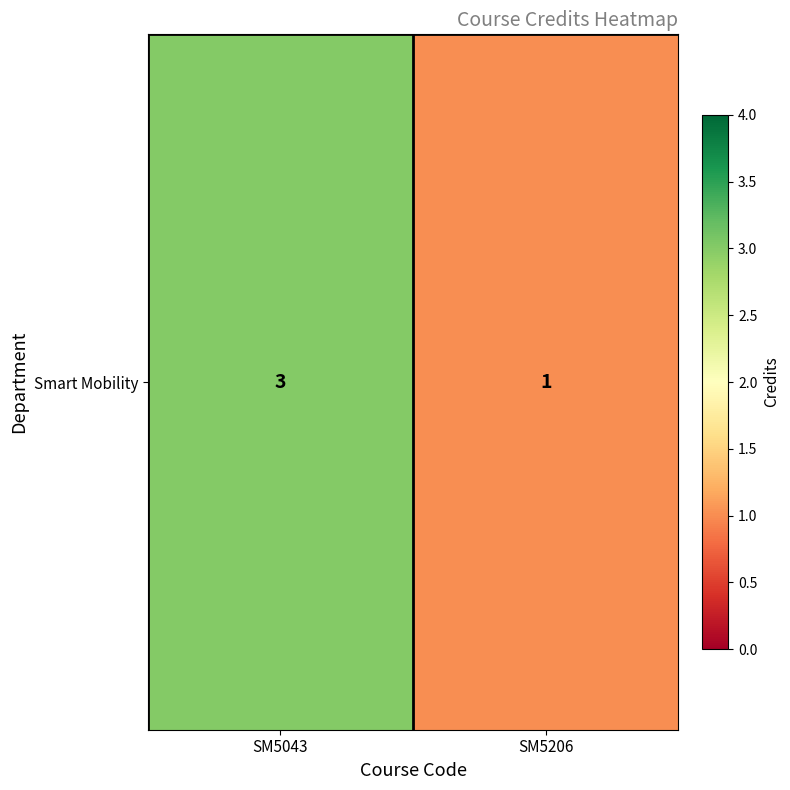

The value at SM5043 is 3. True or false?

True